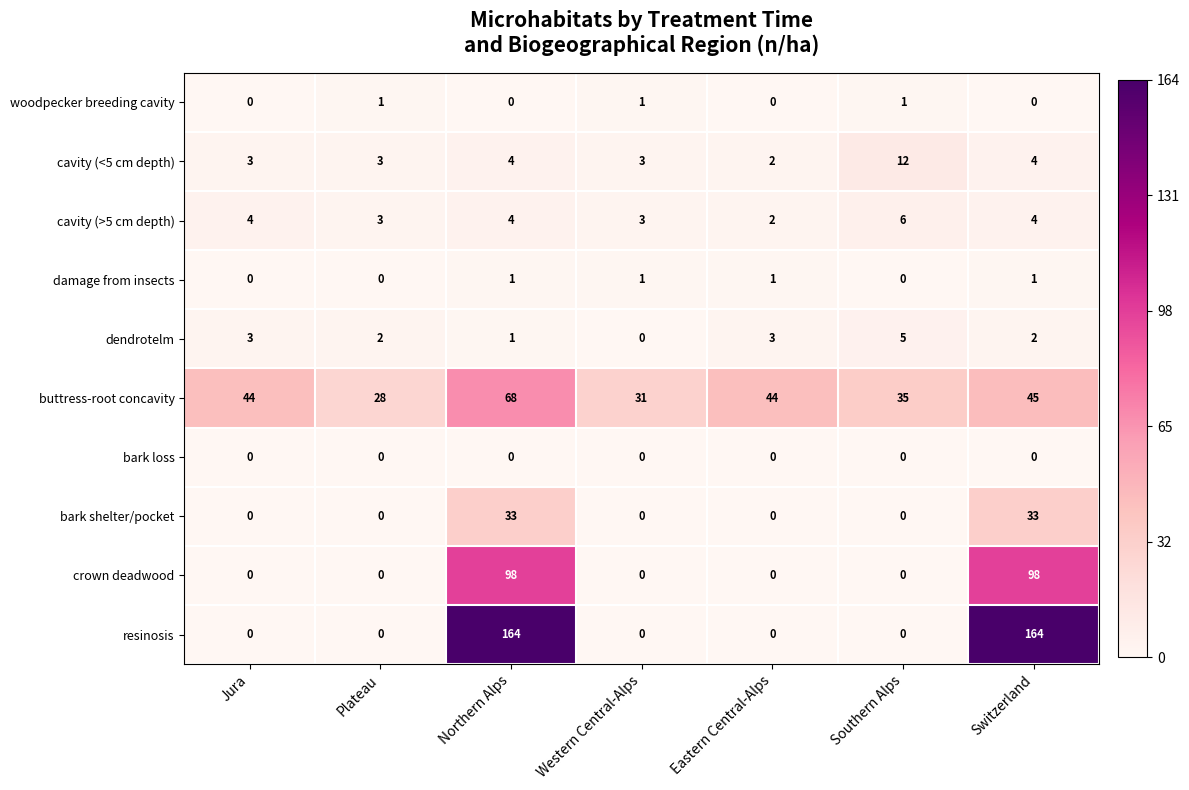

Between Plateau and Western Central-Alps, which series saw the biggest shift?

buttress-root concavity